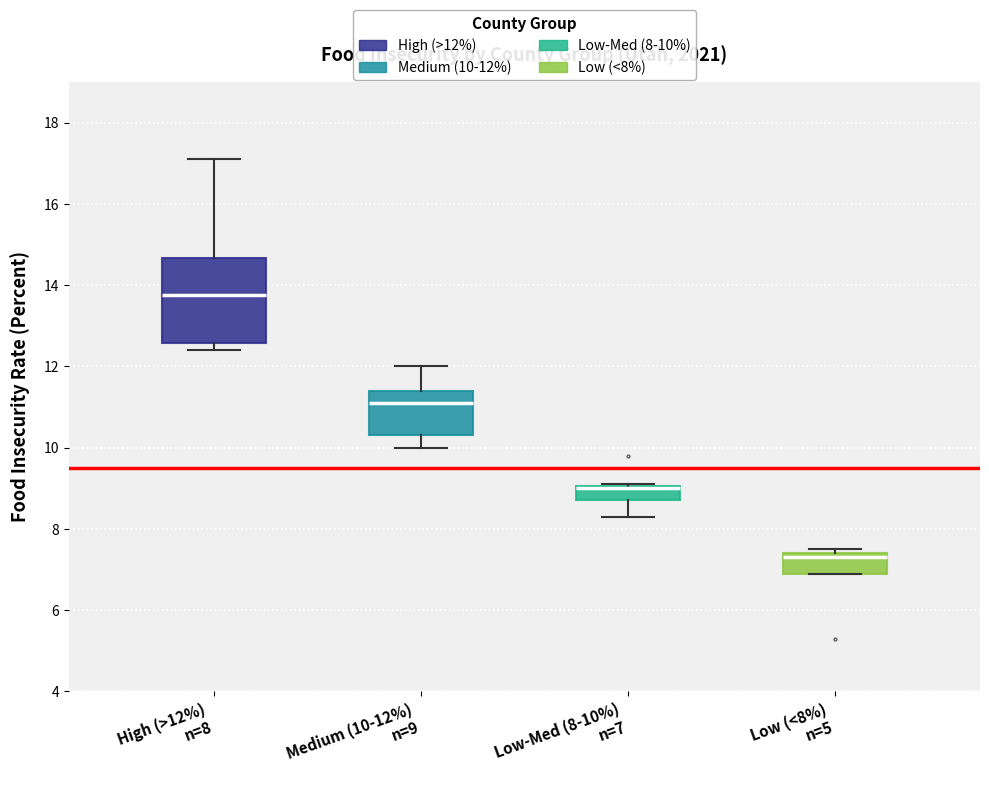

Reading left to right, transcribe this box plot: for each box, give where its median line is, the range the box spans, and where its two whiskers end, as read against the y-axis. The values are not printed on the chart, so give them approximately, as read against the axis.

High (>12%) n=8: median 13.8, box 12.6 to 14.6, whiskers 12.4 to 17.2
Medium (10-12%) n=9: median 11.2, box 10.4 to 11.4, whiskers 10.0 to 12.0
Low-Med (8-10%) n=7: median 9.0 (drawn on the box's upper edge), box 8.8 to 9.0, whiskers 8.4 to 9.2
Low (<8%) n=5: median 7.4 (just below the box's upper edge), box 7.0 to 7.4, whiskers 7.0 to 7.6